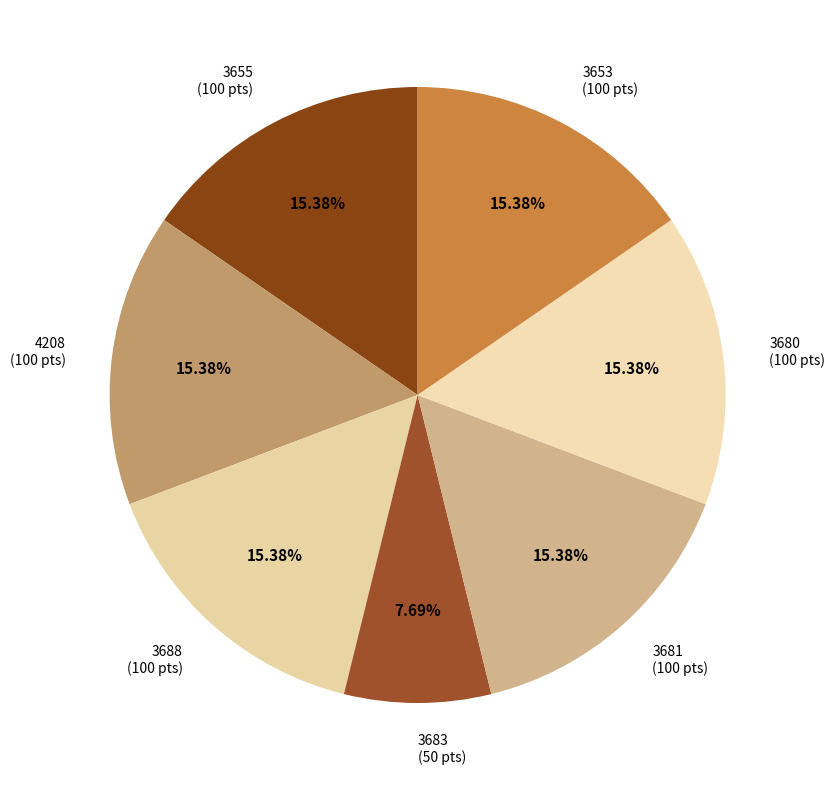

How much of the chart is everything except 3655?

84.6%